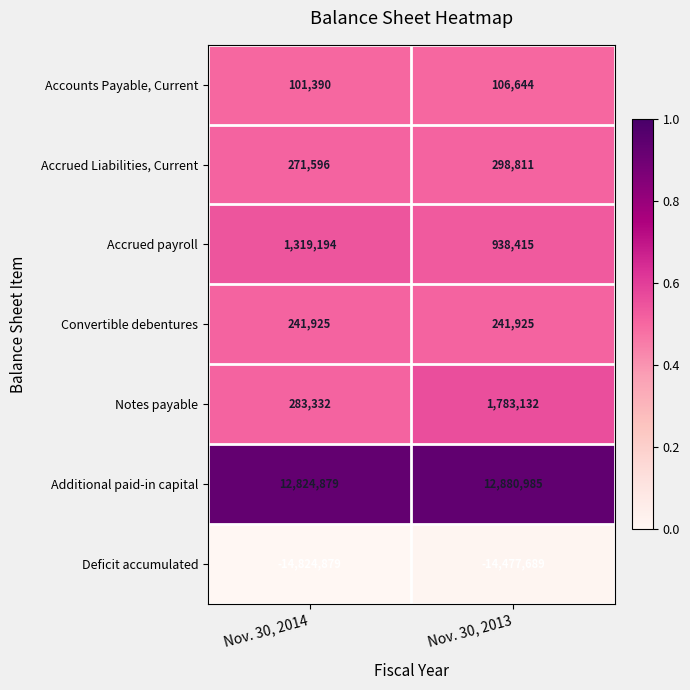

How many data points does each series have?

2